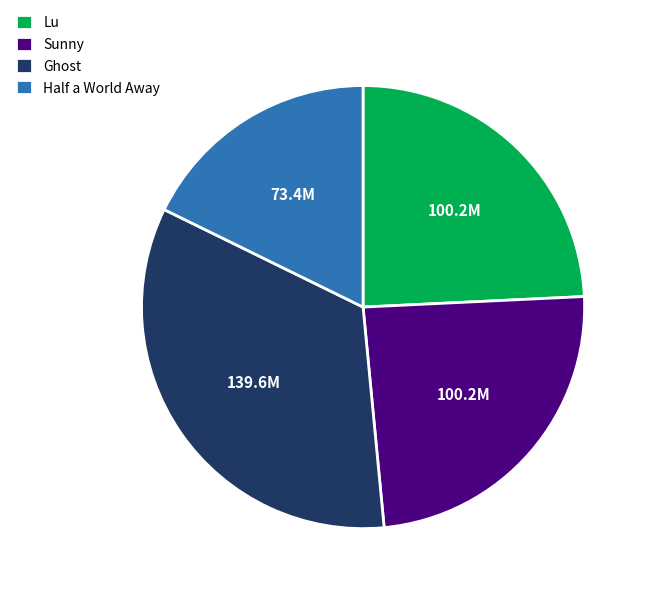

Count the number of slices in the pie.

4